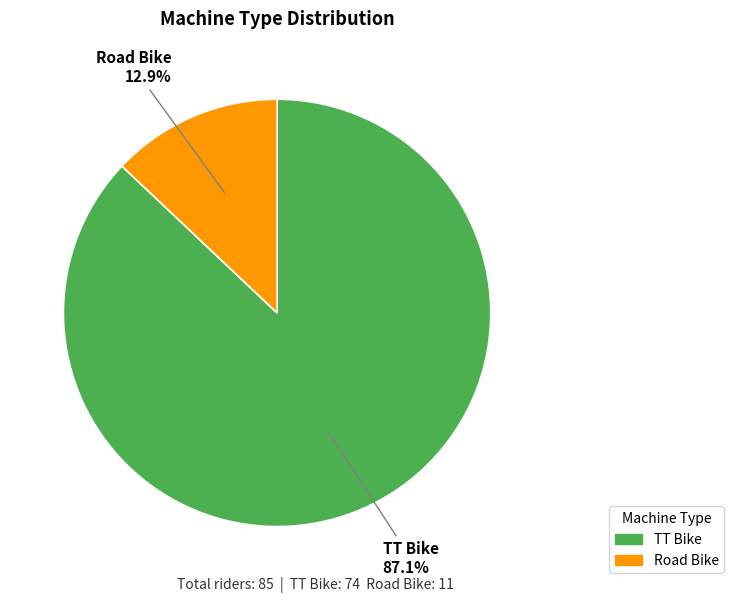

Is there a majority slice in this chart?

Yes